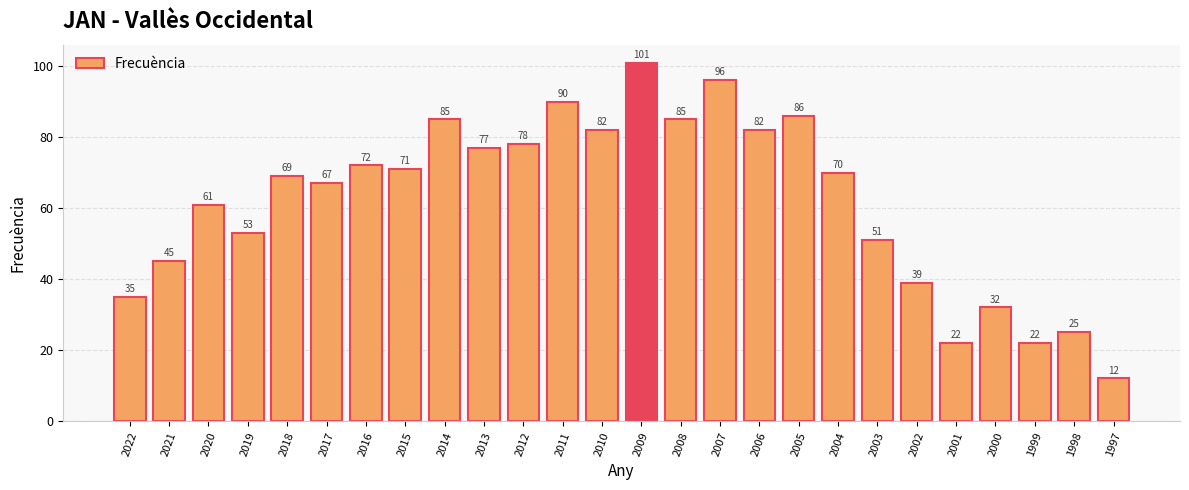

Count the number of categories in the chart.

26